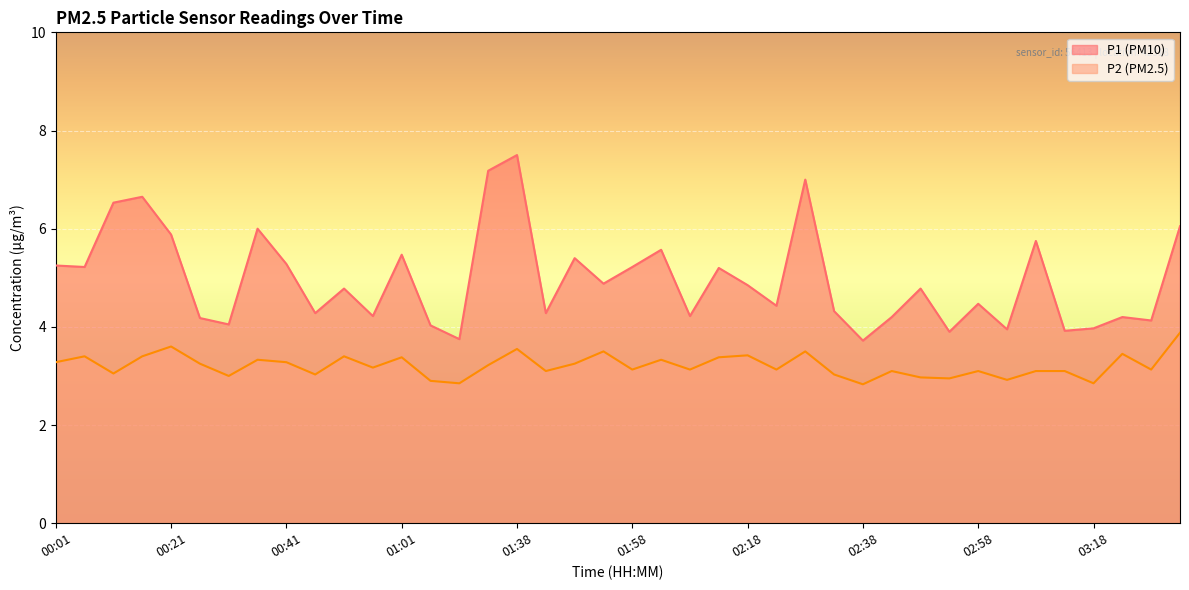

Which series has the largest total across all categories?

P1